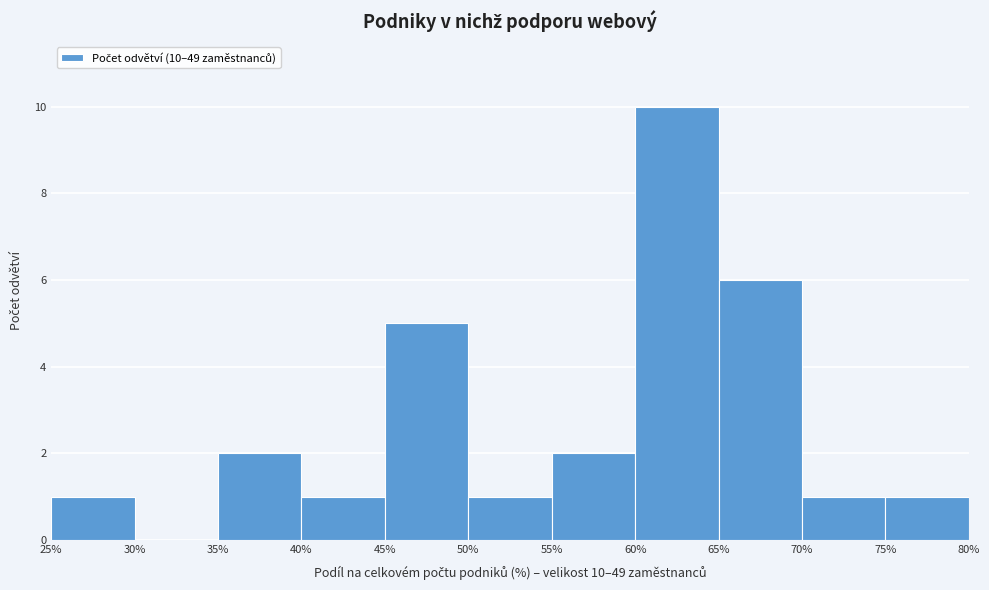

Over which range of the x-axis is the bar tallest?

60% to 65%